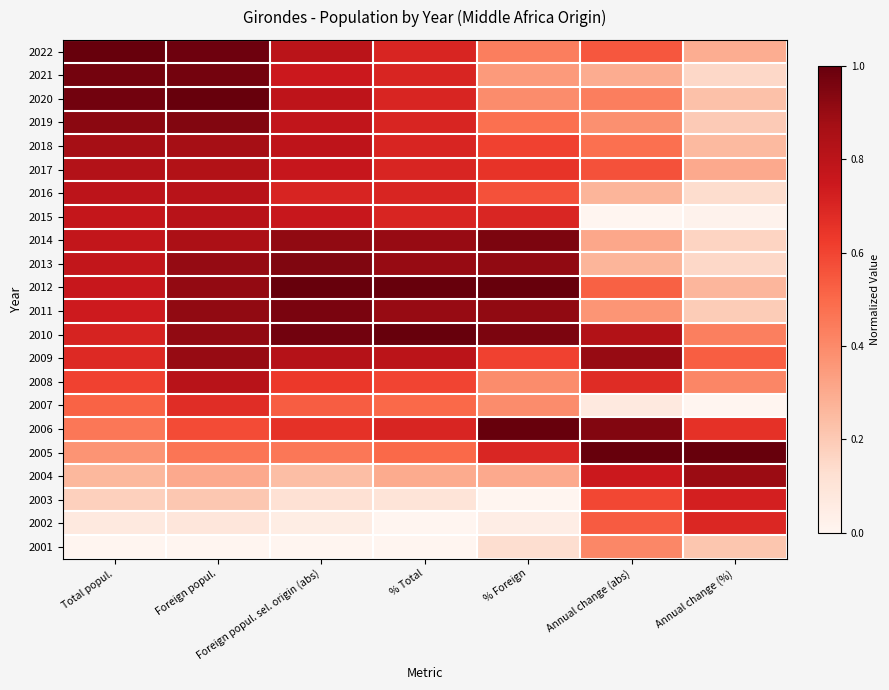

What is the total value across all series at % Foreign?

12.5